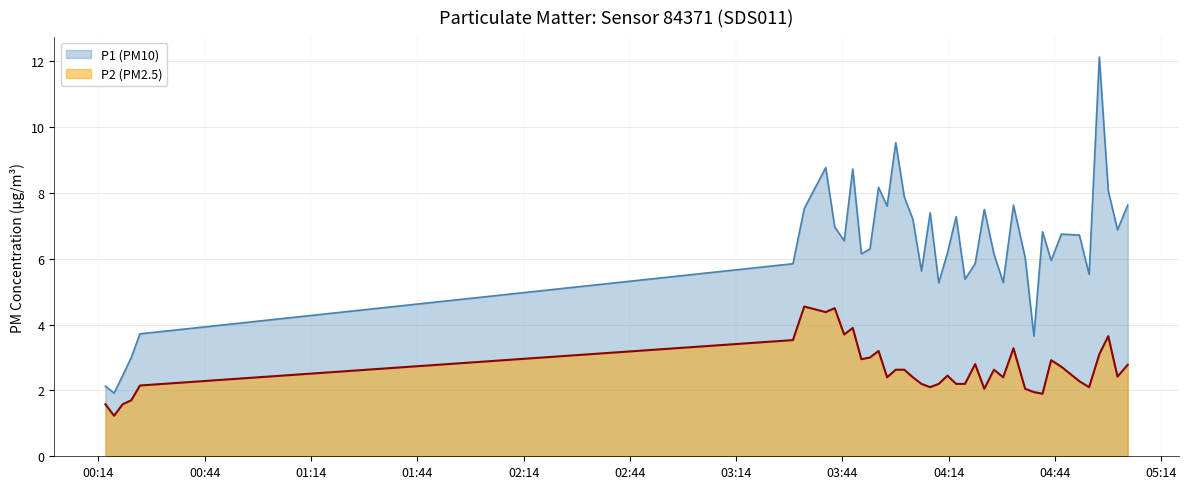

True or false: P1 has more than 1 points higher than both neighbors.

True